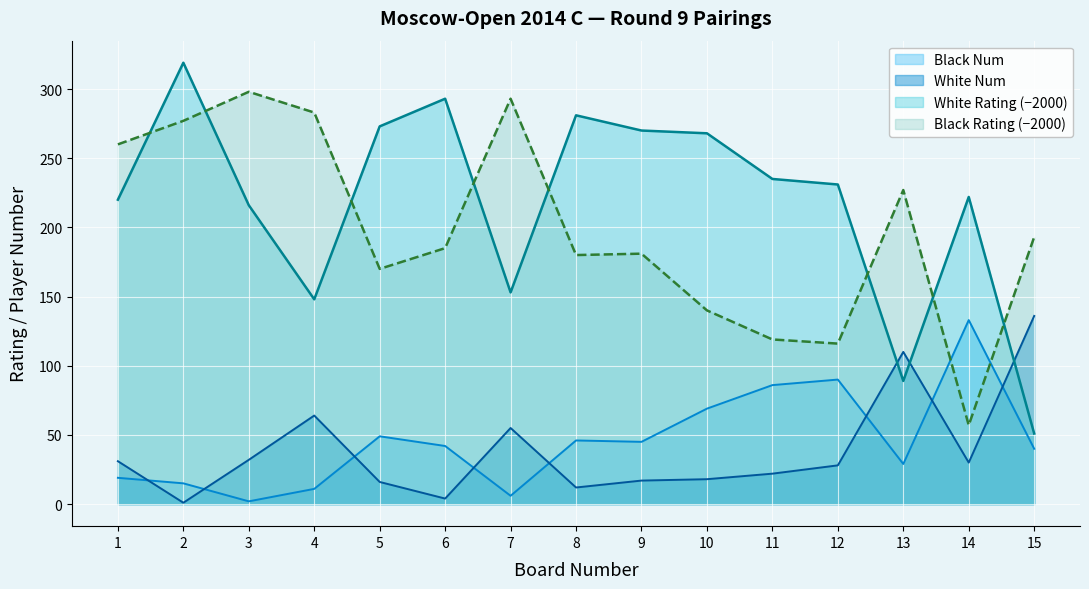

What is the smallest value displayed?

1